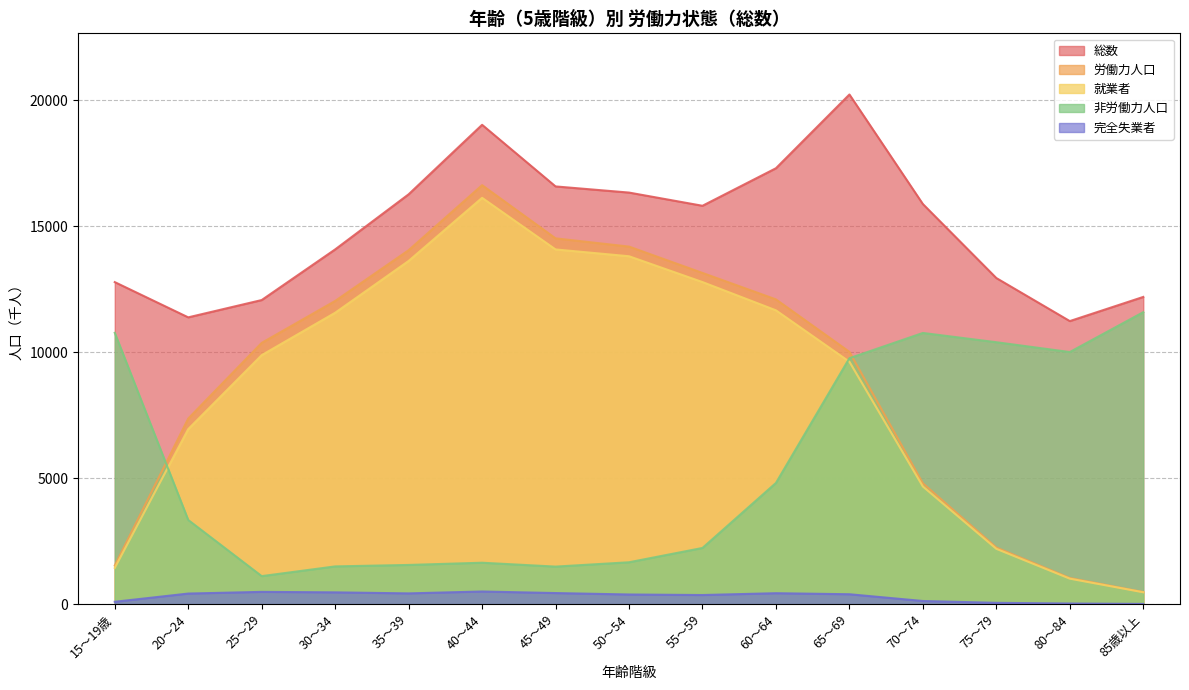

The 非労働力人口 series shows 741 at 30～34. True or false?

False